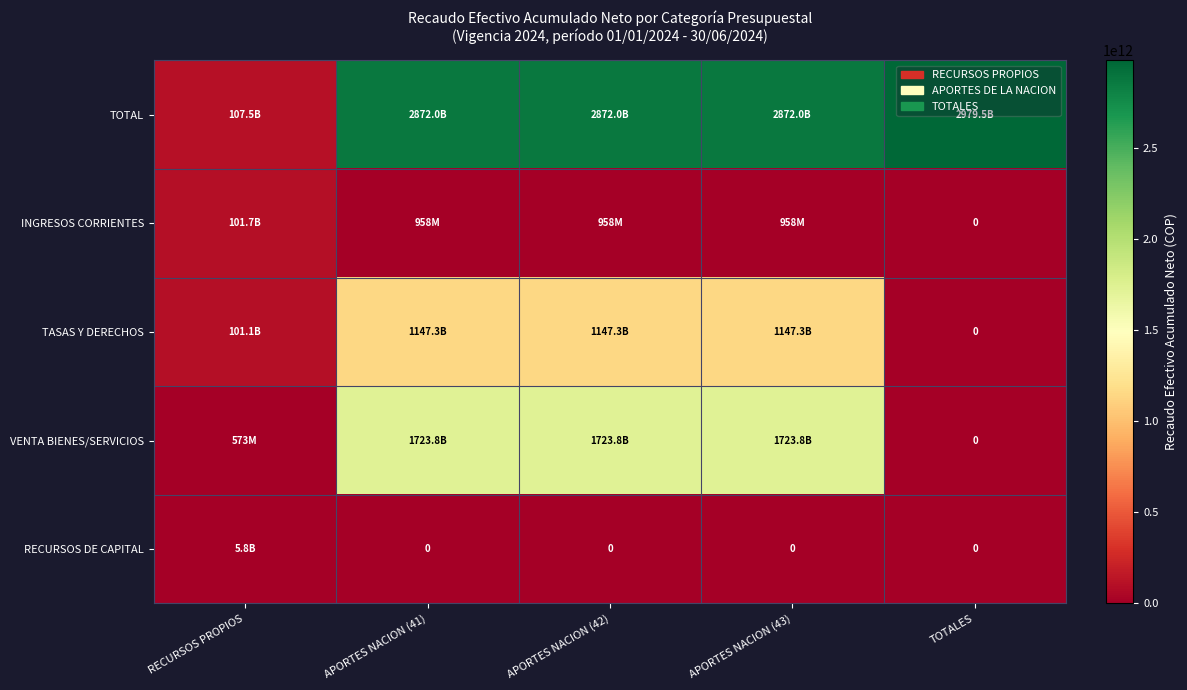

How many values in INGRESOS CORRIENTES are above zero?

4